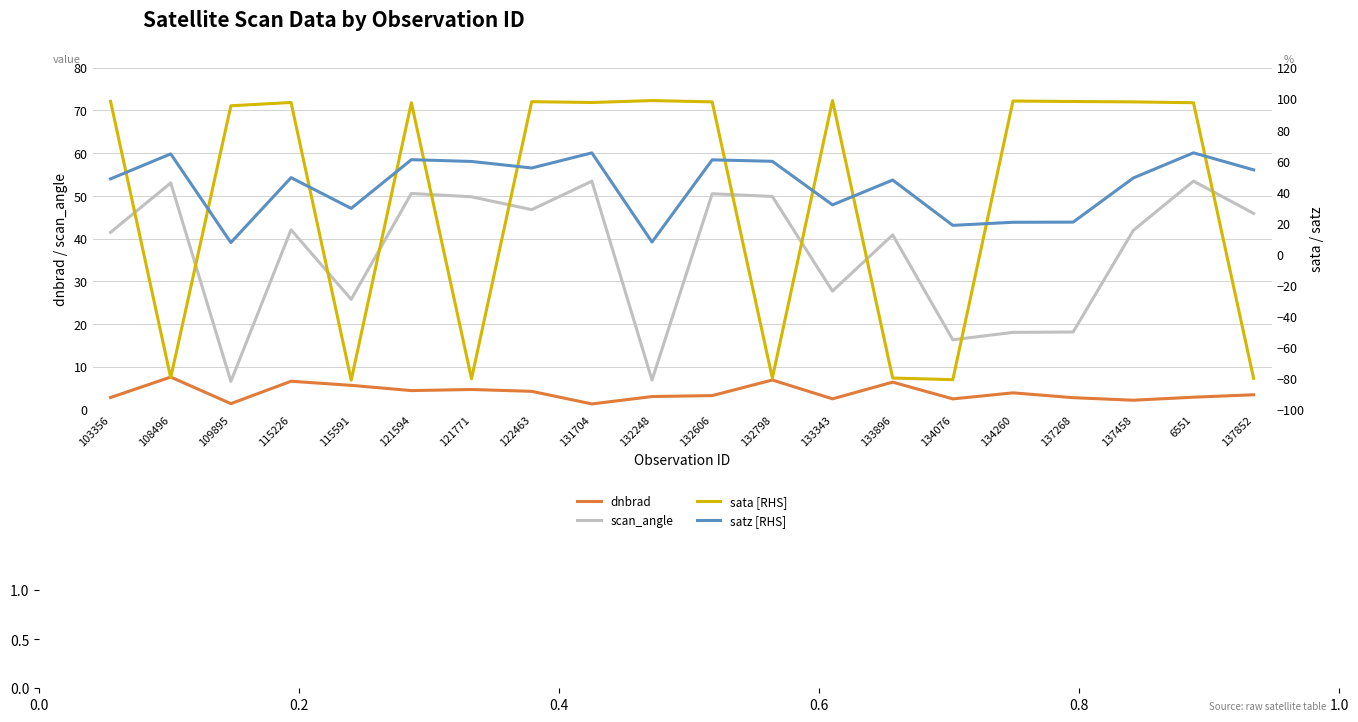

Rank the categories by scan_angle value from highest to lowest.

6551, 131704, 108496, 121594, 132606, 132798, 121771, 122463, 137852, 115226, 137458, 103356, 133896, 133343, 115591, 137268, 134260, 134076, 132248, 109895